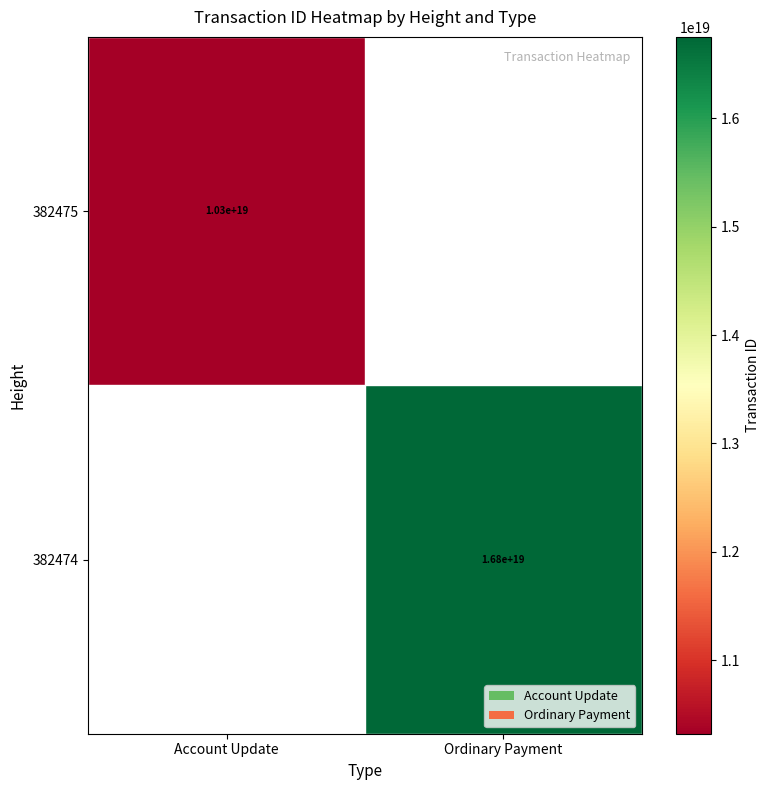

Which category has the highest value across all series?

Ordinary Payment